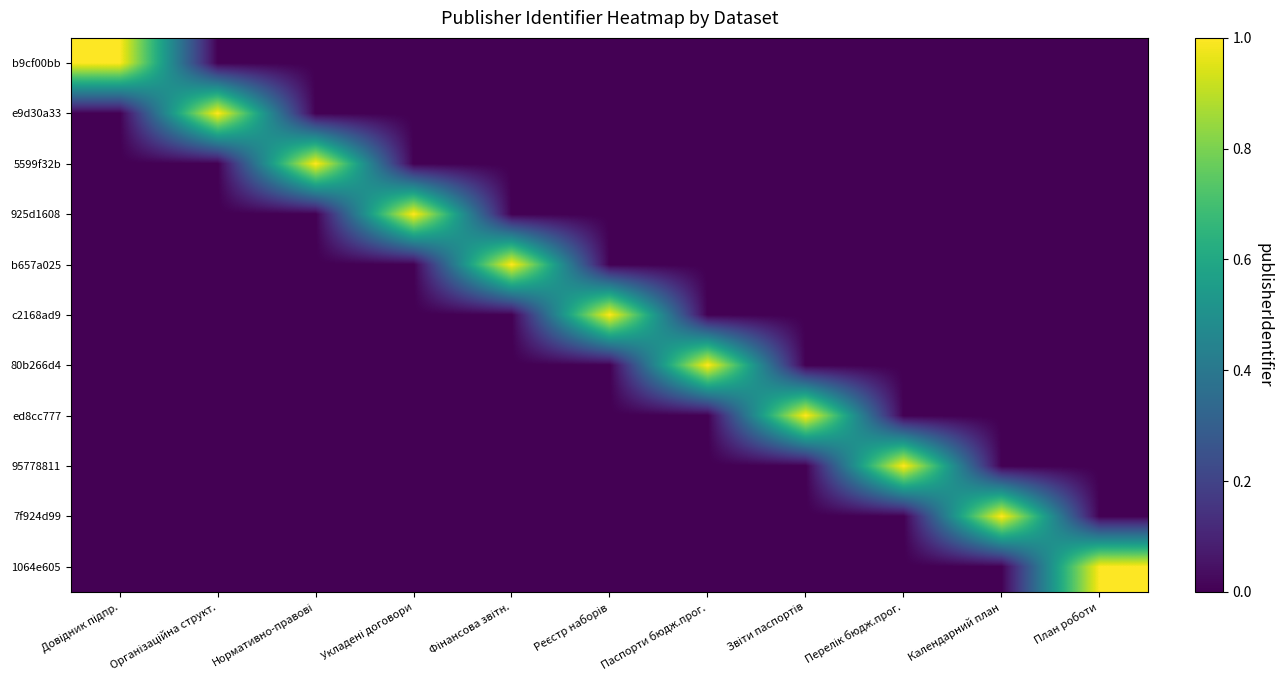

At Організаційна структ., list the series in order from largest to smallest.

e9d30a33, b9cf00bb, 5599f32b, 925d1608, b657a025, c2168ad9, 80b266d4, ed8cc777, 95778811, 7f924d99, 1064e605